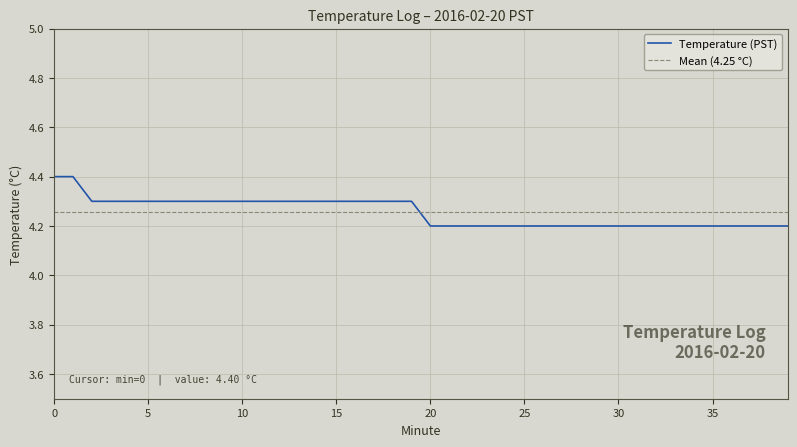

The chart shows a value of 4.3 at 15. True or false?

True